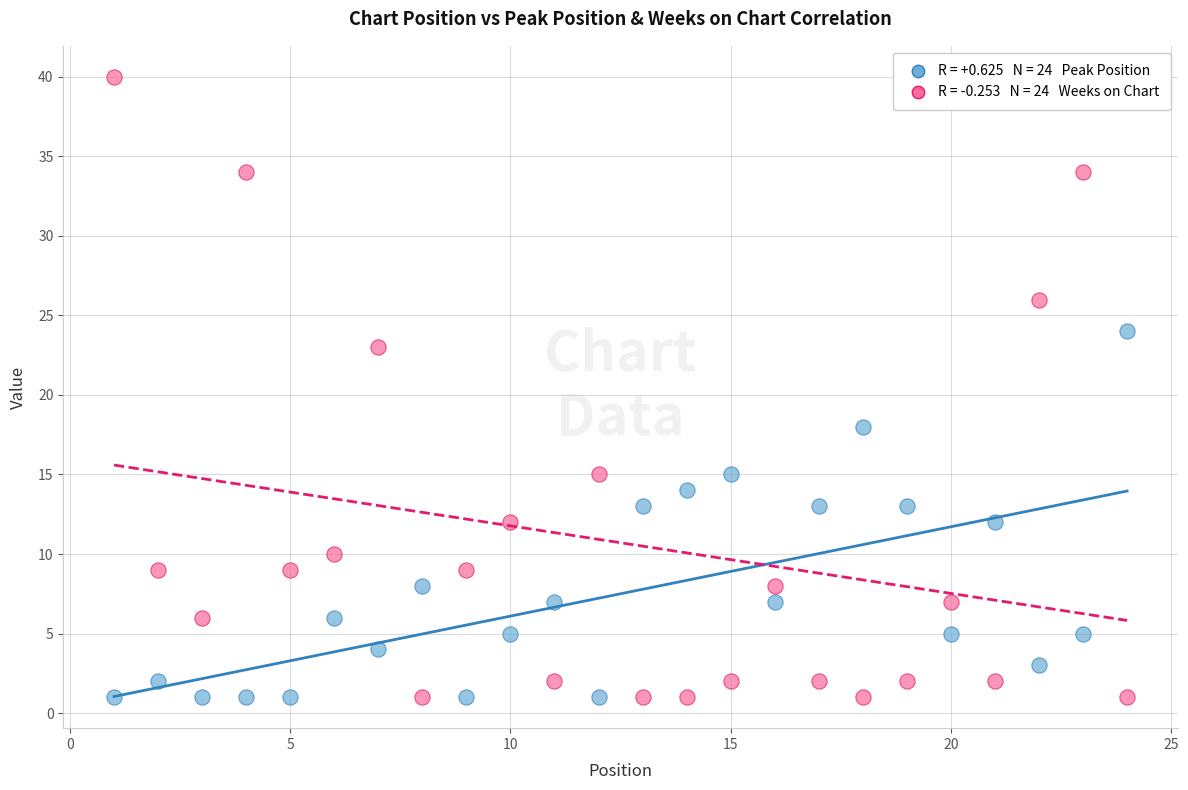

Across all series, what Y value is closest to 20?

18